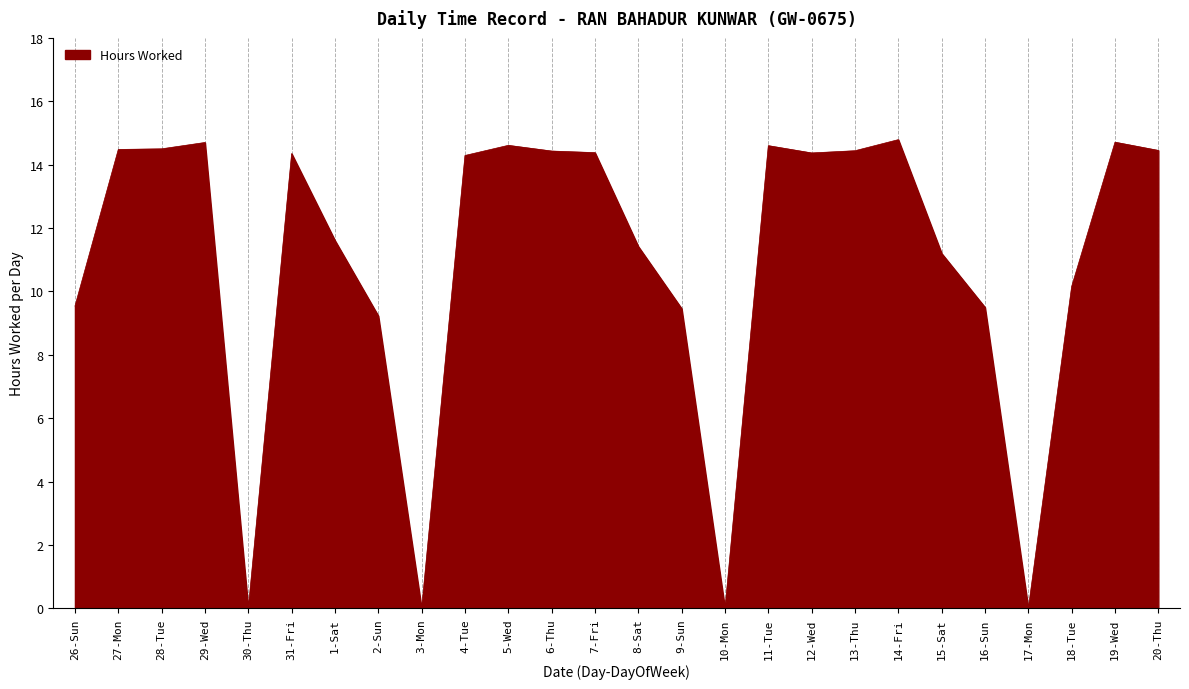

The value at 16-Sun is 2.9. True or false?

False